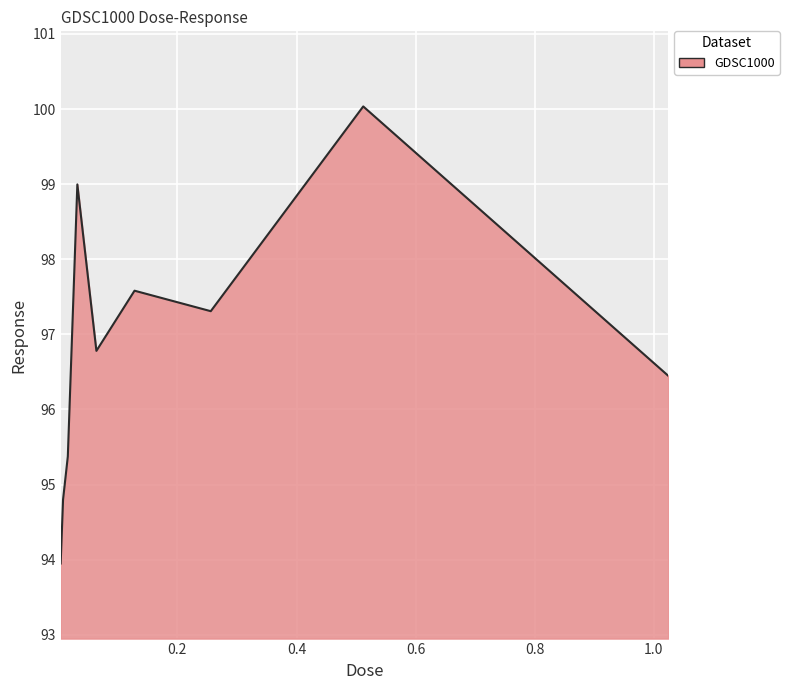

What is the difference between the maximum and minimum values?

6.1